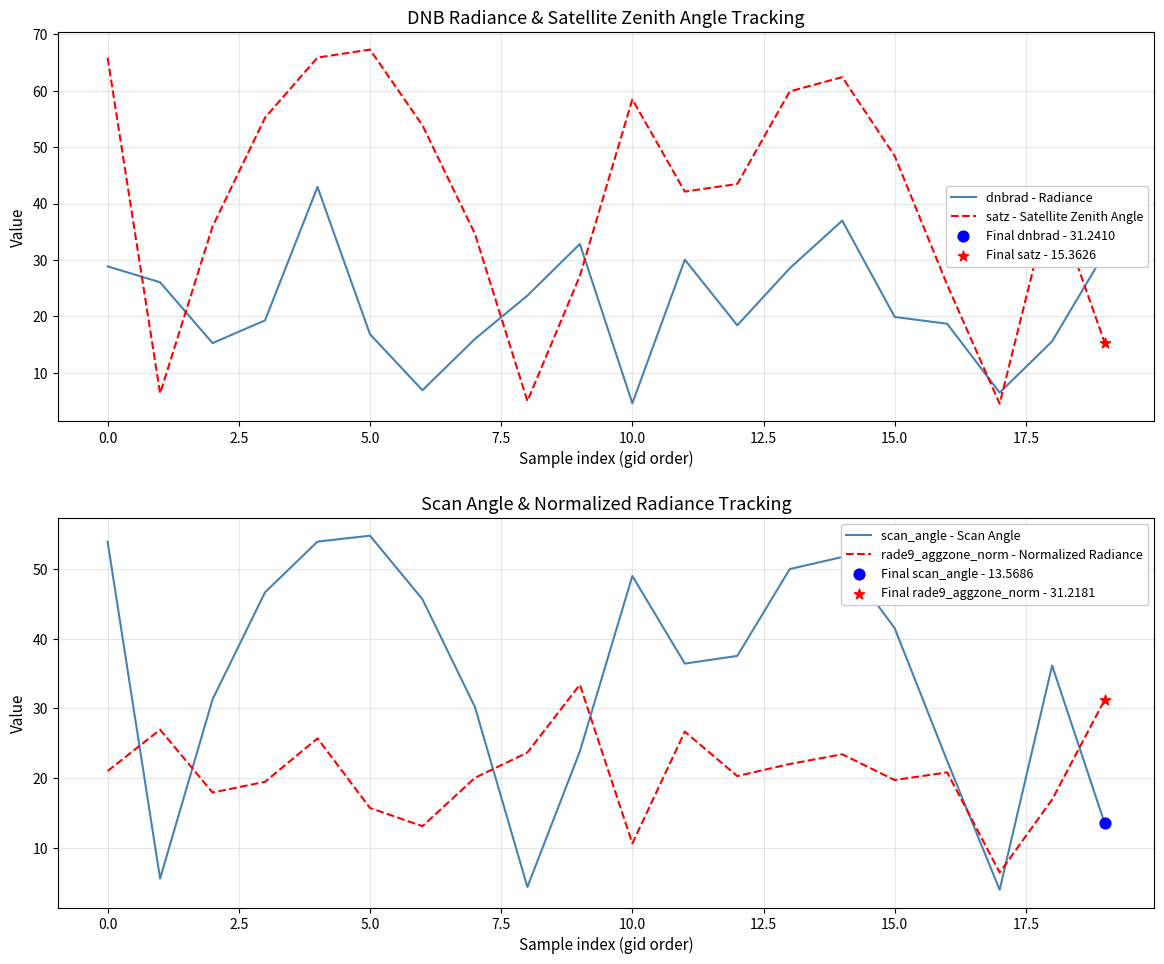

What are all the series names shown in the legend?

dnbrad - Radiance, satz - Satellite Zenith Angle, scan_angle - Scan Angle, rade9_aggzone_norm - Normalized Radiance